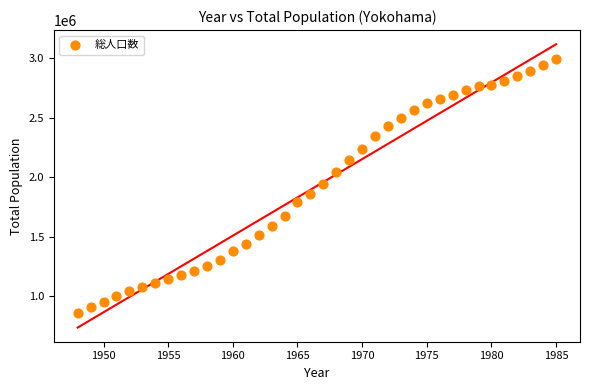

What is the range of Y values (max minus min)?

2133602